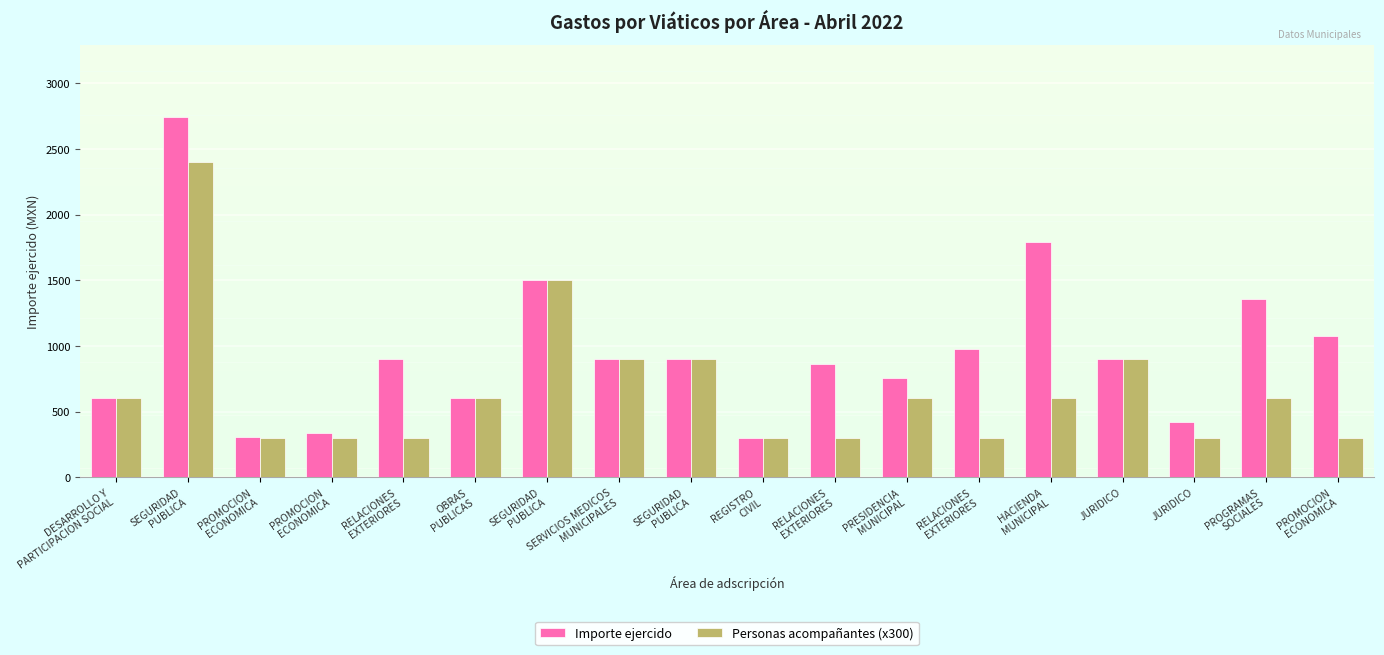

At which category is the sum across all series the highest?

SEGURIDAD
PUBLICA